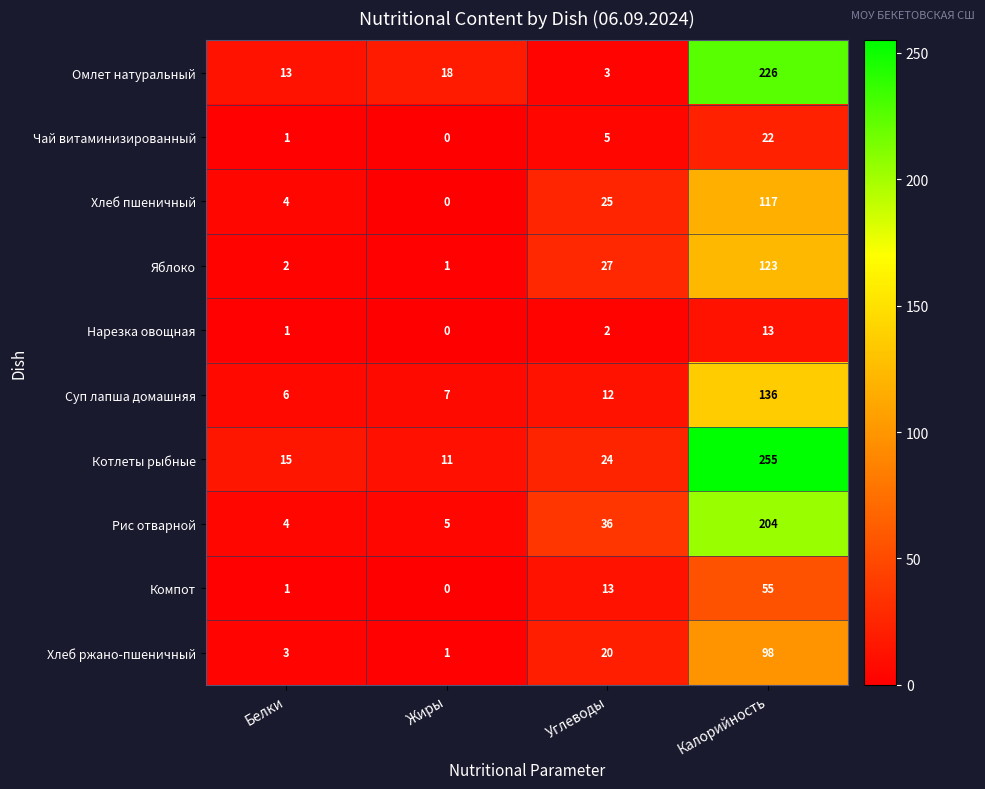

List the labels in order of Чай витаминизированный value, smallest first.

Жиры, Белки, Углеводы, Калорийность